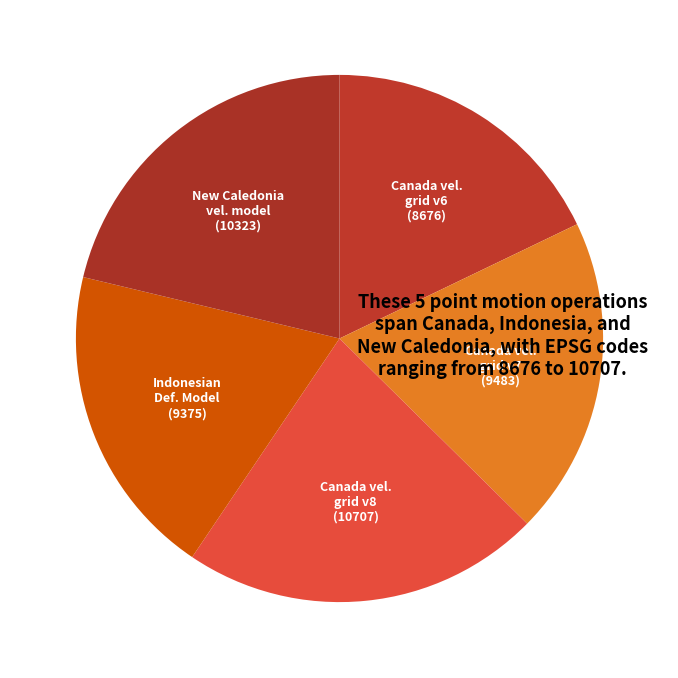

How many segments does this pie chart have?

5